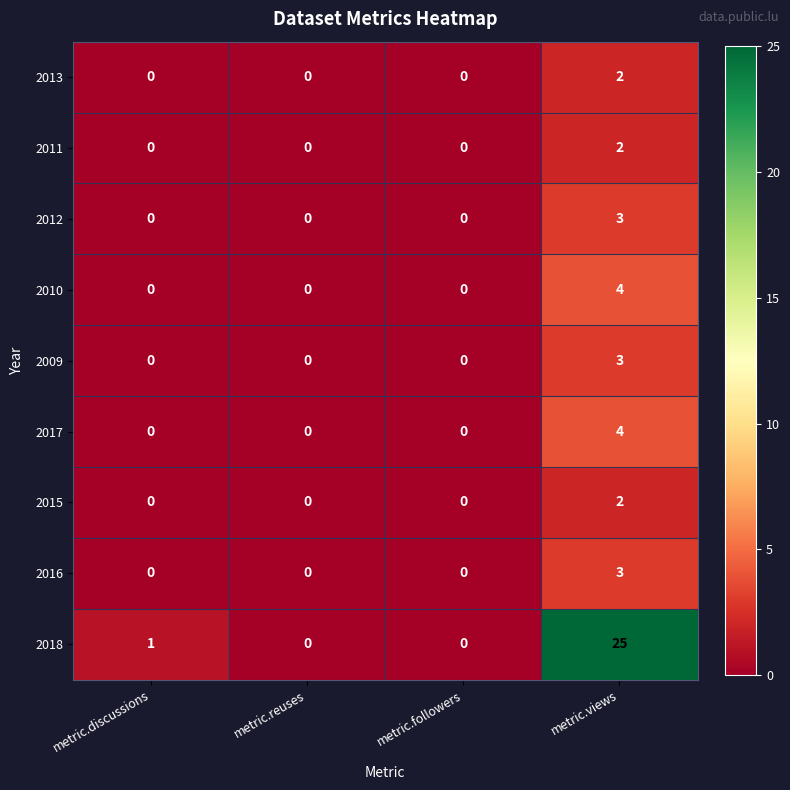

At which category is the sum across all series the highest?

metric.views